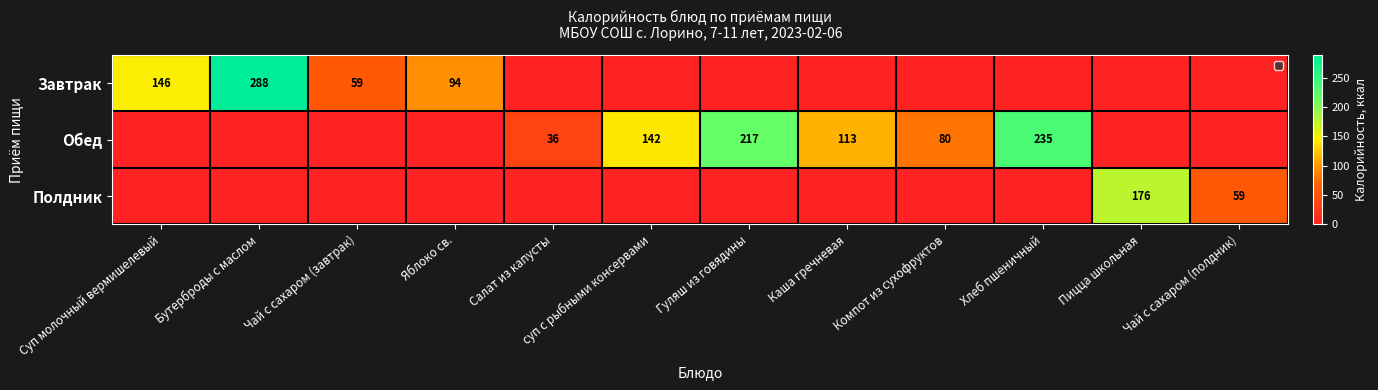

What is the maximum value shown in the chart?

288.5